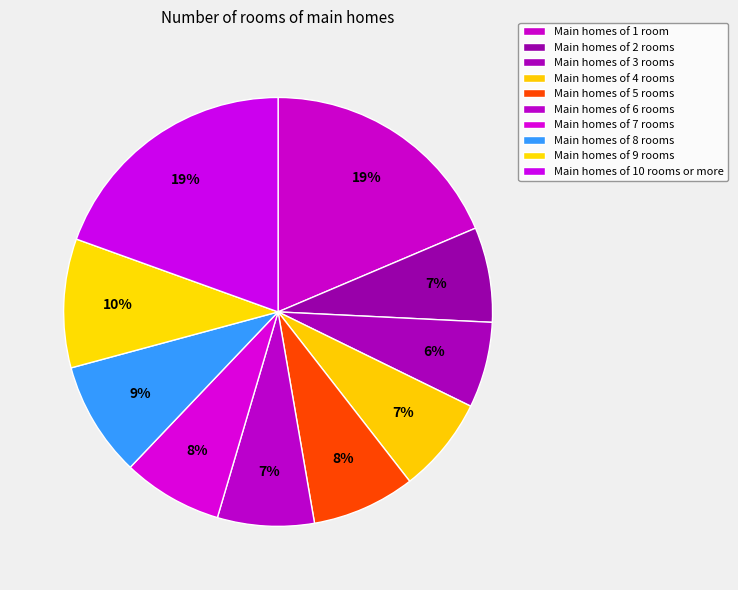

How many slices are in this pie chart?

10